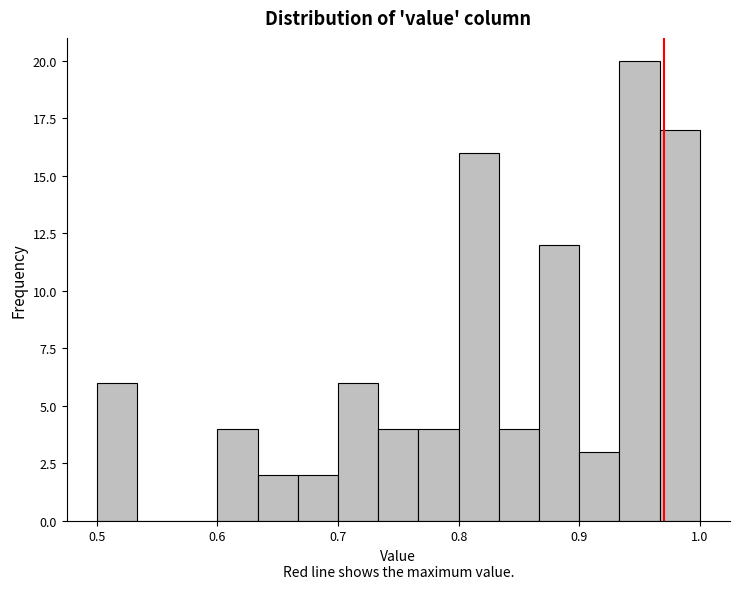

Read against the x-axis, roughly where is the centre of the tallest bar?

0.95